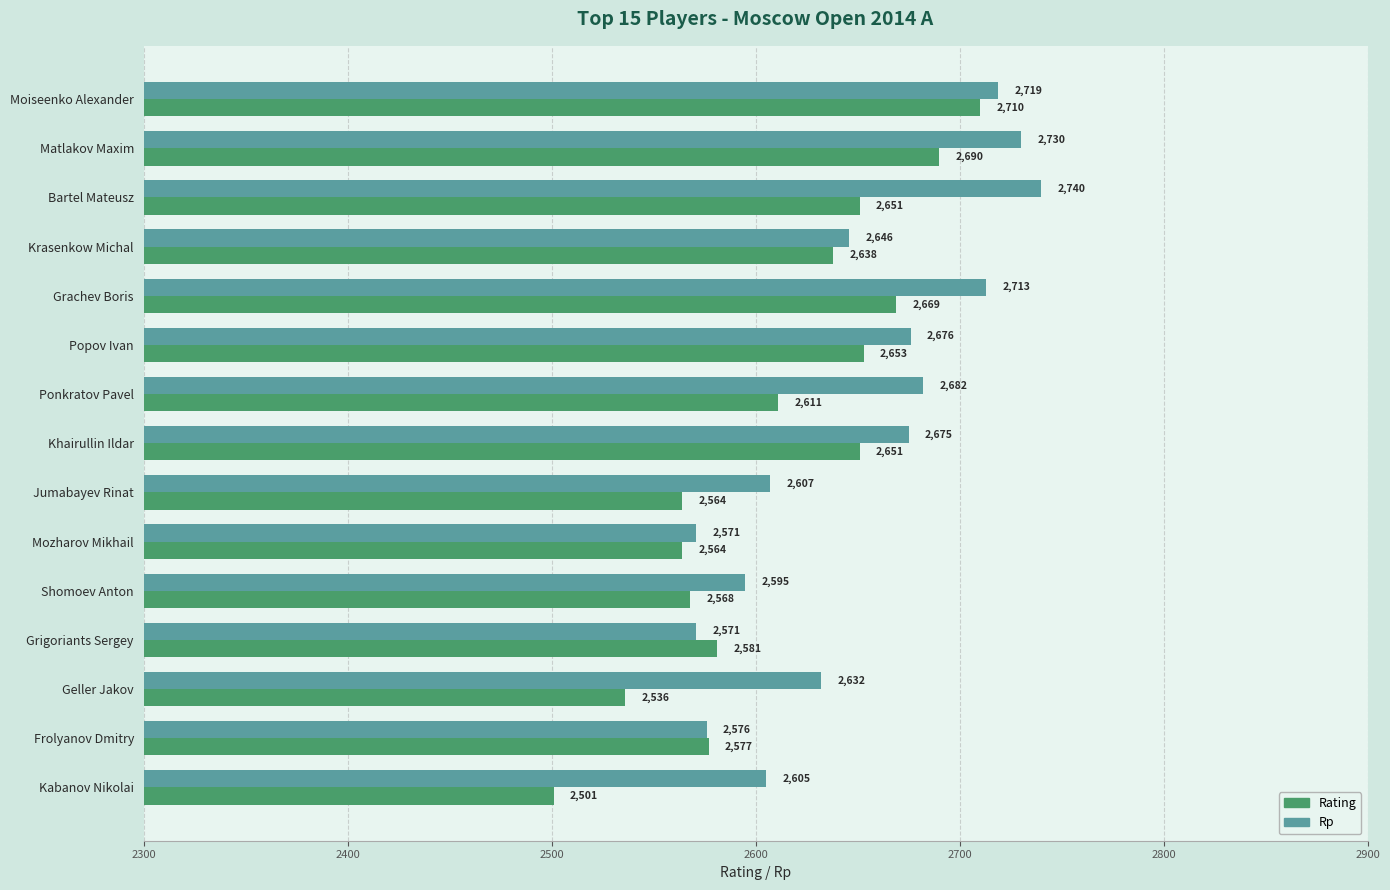

What is the smallest value displayed?

2501